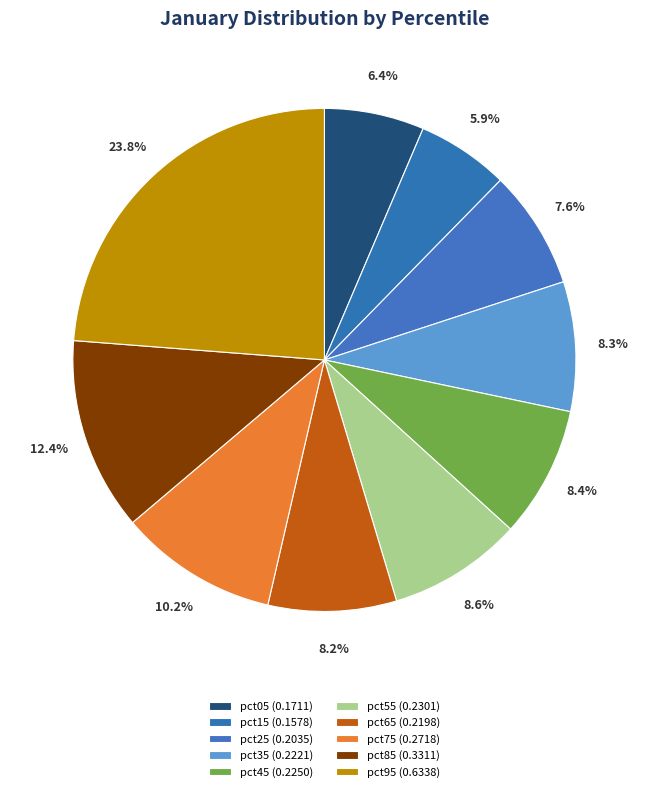

Which category has the smallest portion of the pie?

pct15